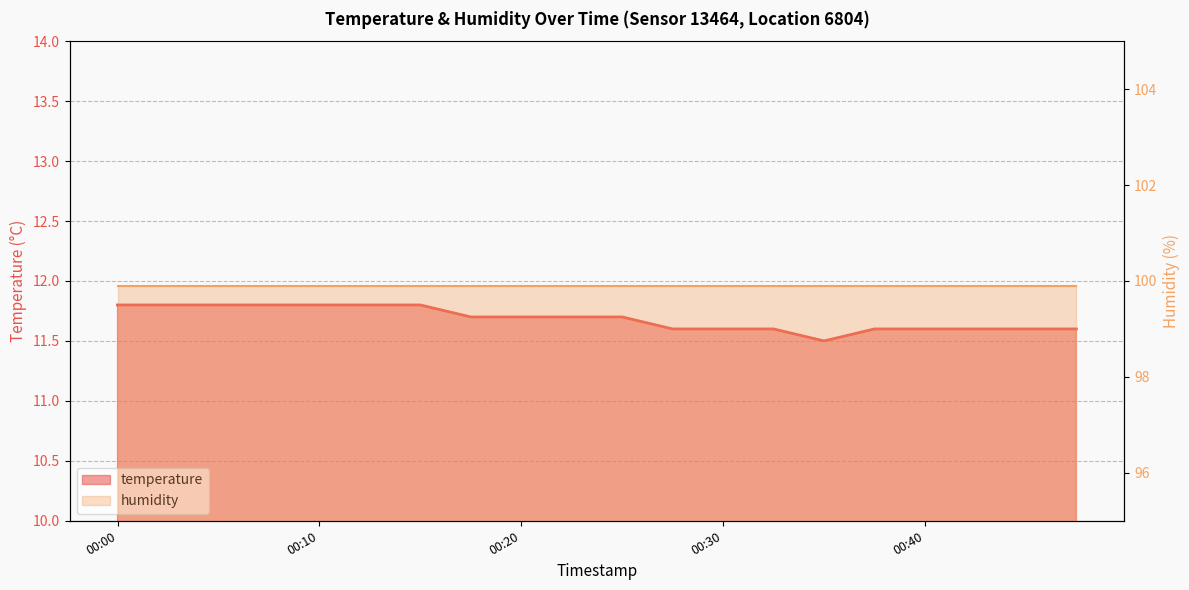

Reading left to right, extract all data points from this chart.

00:00=11.8	00:02=11.8	00:05=11.8	00:08=11.8	00:10=11.8	00:13=11.8	00:15=11.8	00:18=11.7	00:20=11.7	00:23=11.7	00:25=11.7	00:28=11.6	00:30=11.6	00:33=11.6	00:35=11.5	00:37=11.6	00:40=11.6	00:42=11.6	00:45=11.6	00:47=11.6